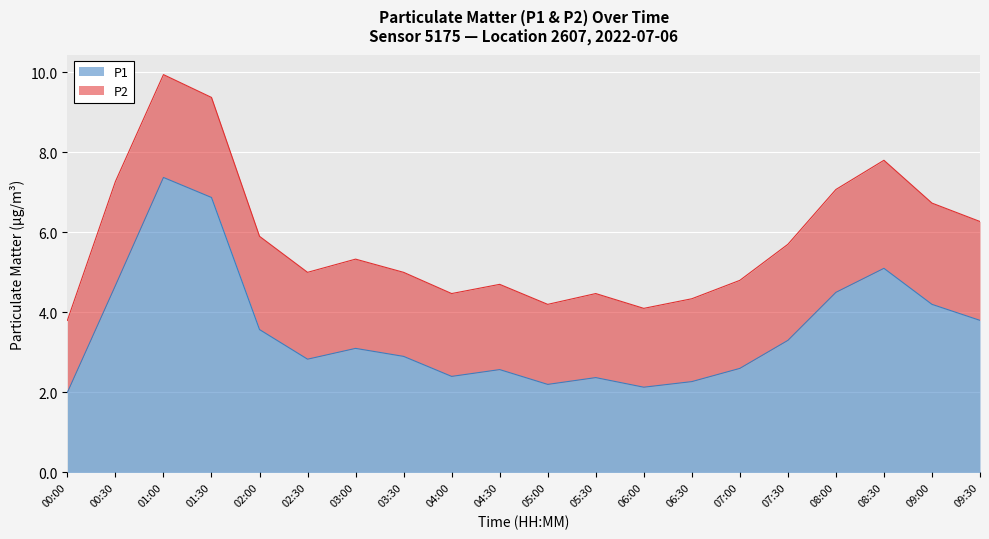

Reading left to right, list all the values displayed in this chart.

2.0	4.7	7.4	6.9	3.6	2.8	3.1	2.9	2.4	2.6	2.2	2.4	2.1	2.3	2.6	3.3	4.5	5.1	4.2	3.8